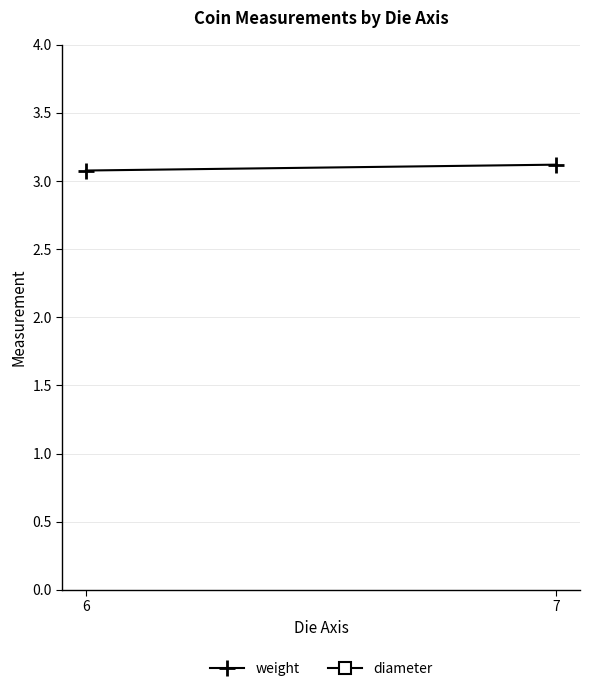

The weight series shows 3.1 at 7. True or false?

True